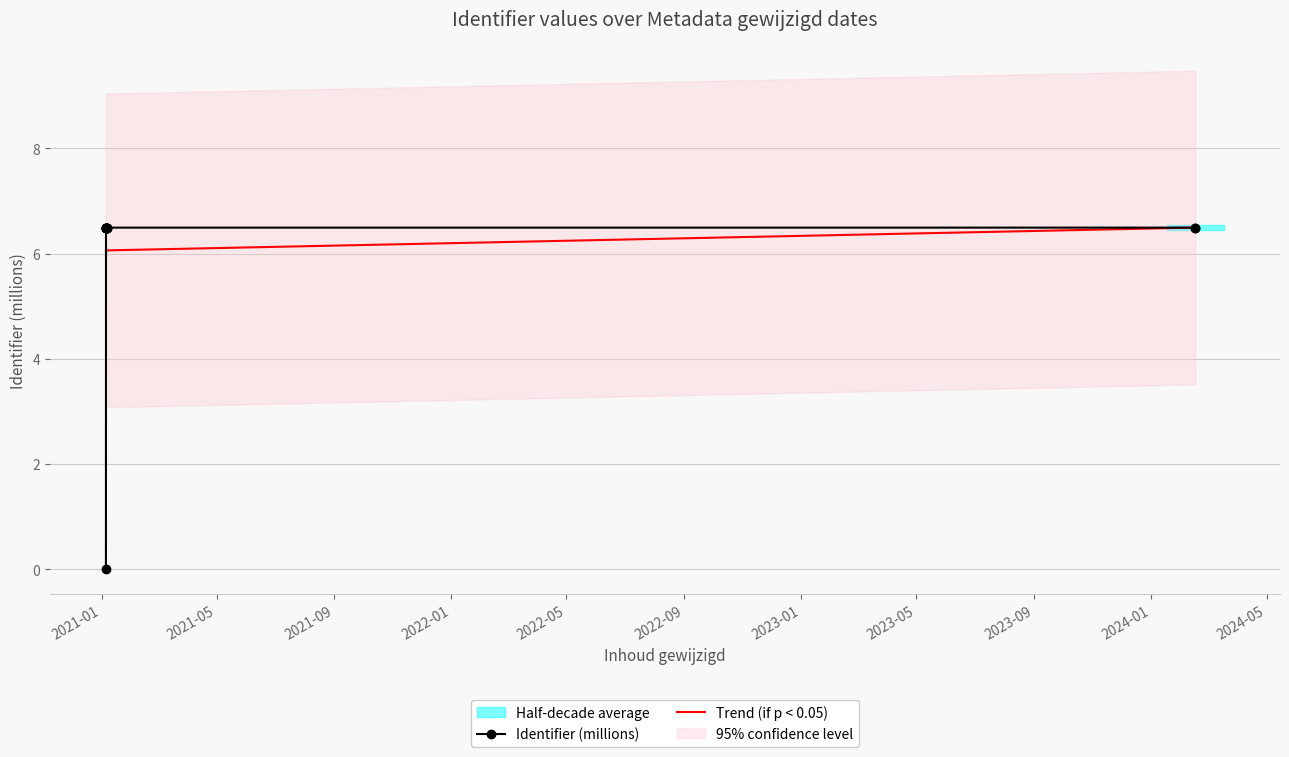

At which category does the chart reach its minimum across all series?

2021-01